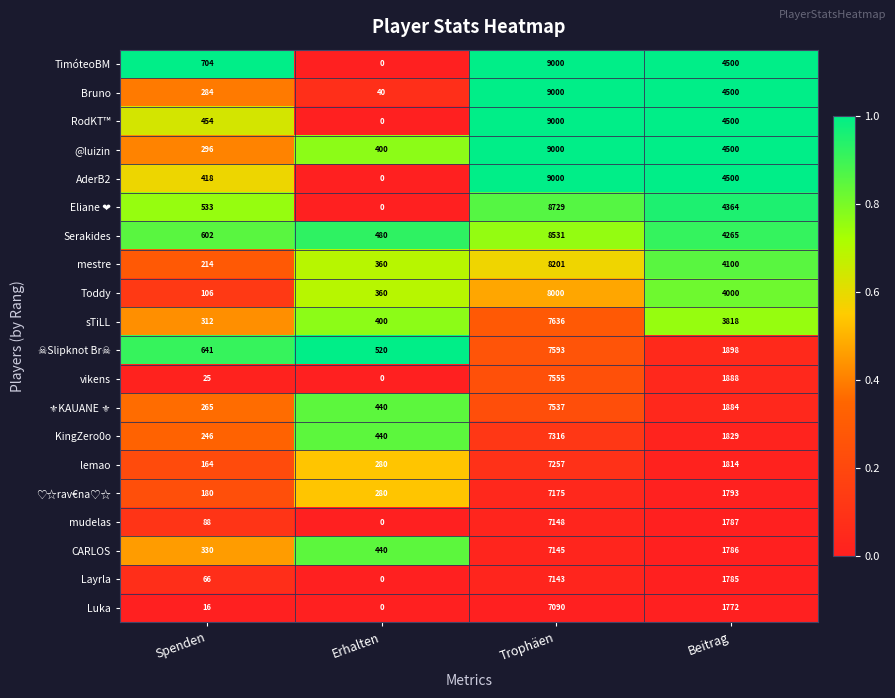

Which series changed the most between Spenden and Trophäen?

Bruno